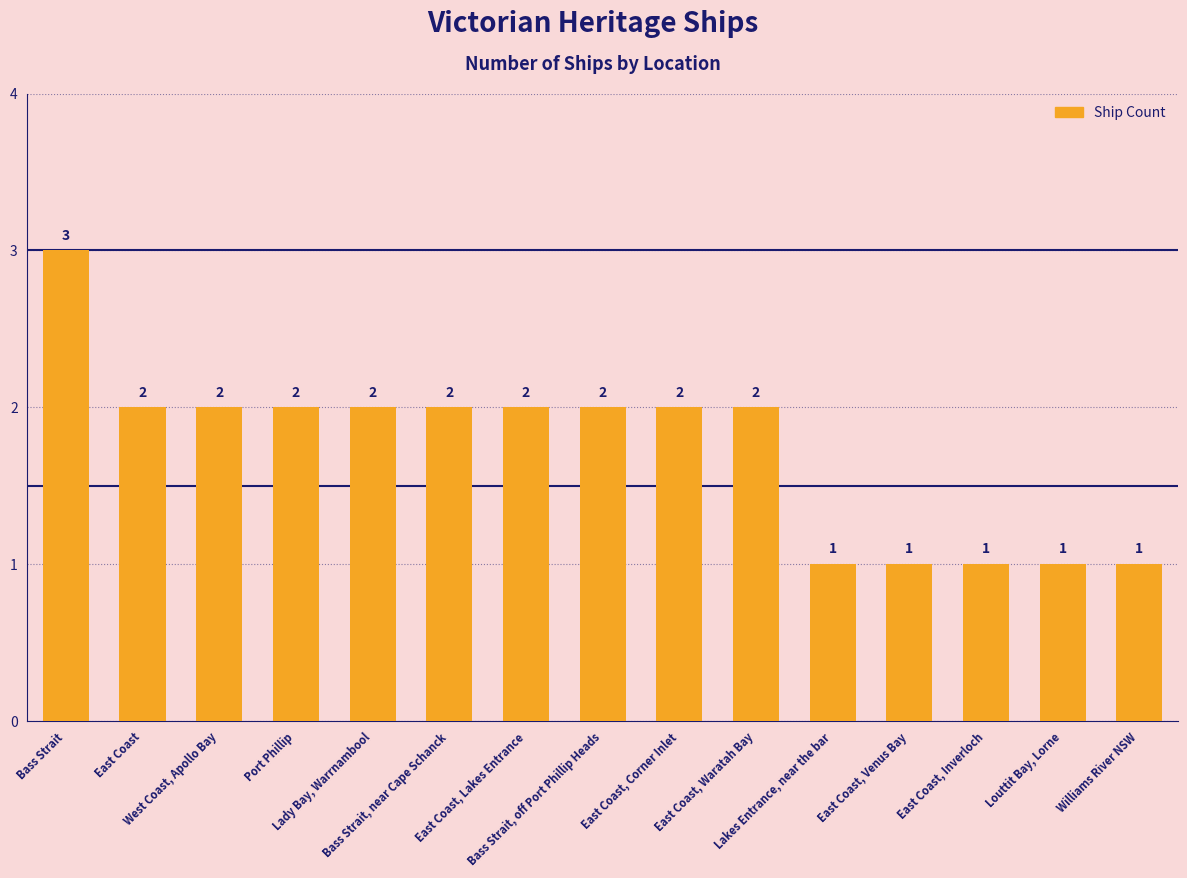

Count the values in the range 1 to 2.

14